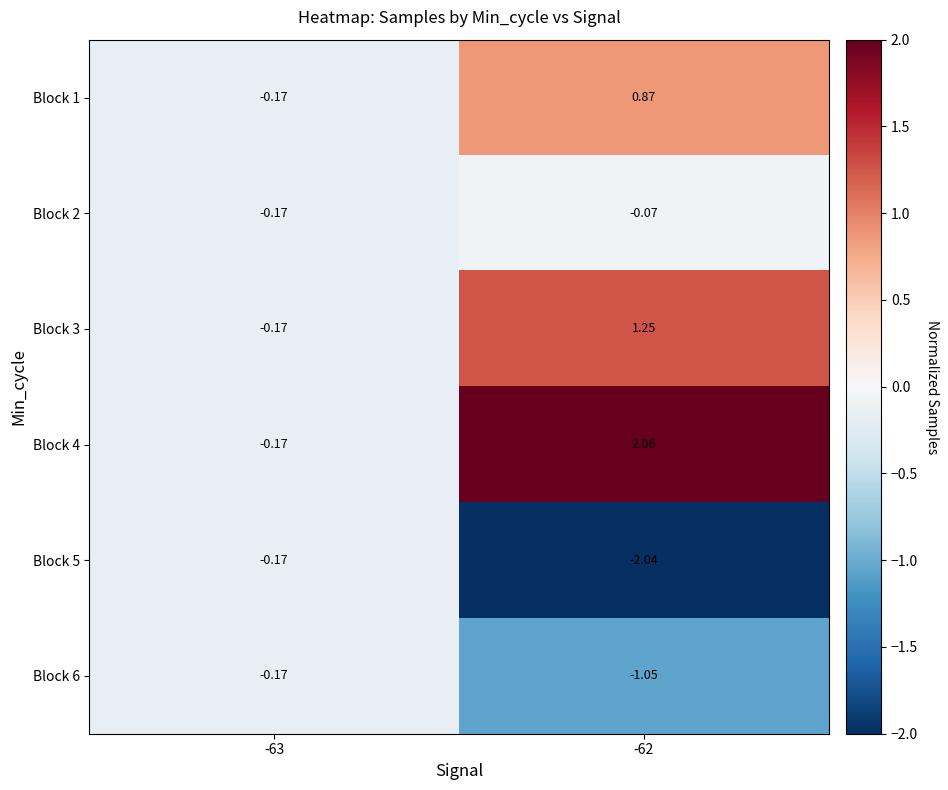

Is the value of Block 1 at -62 greater than the value of Block 6 at -63?

Yes